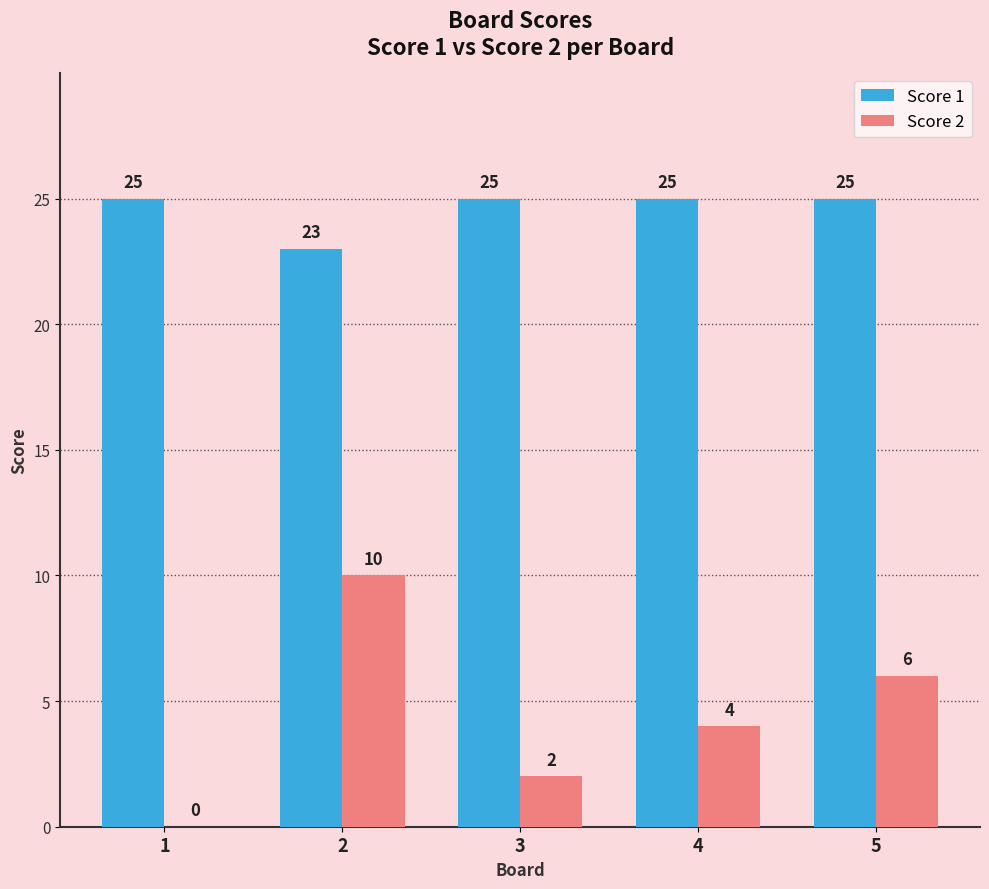

Count the number of data series in this chart.

2